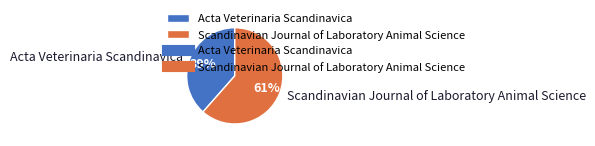

Rank the categories by value from lowest to highest.

Acta Veterinaria Scandinavica, Scandinavian Journal of Laboratory Animal Science